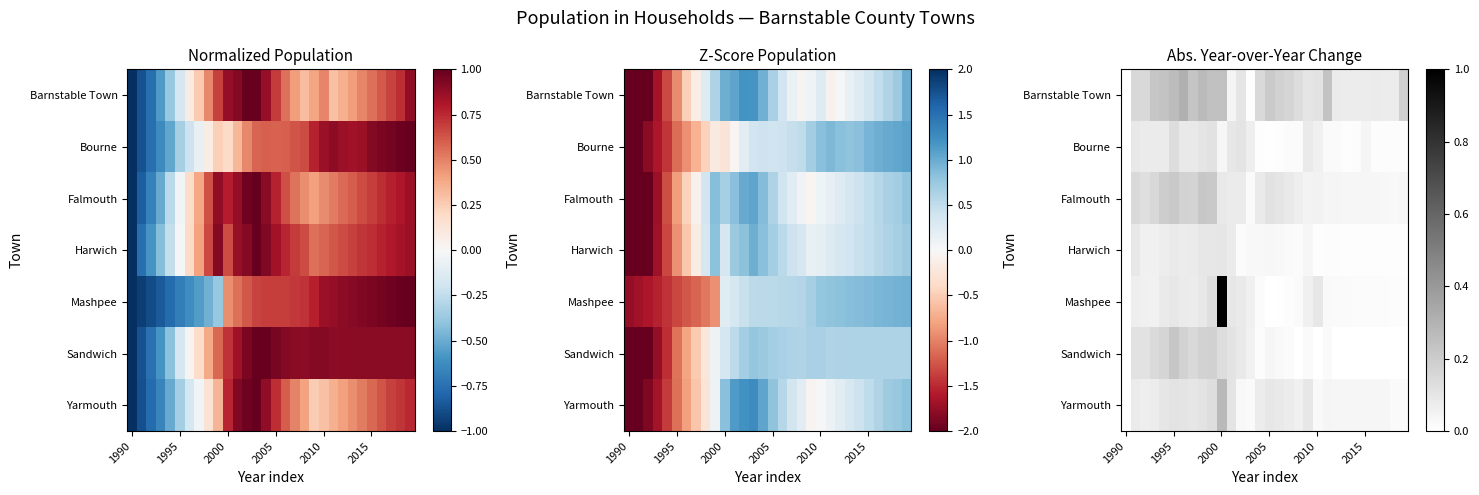

What is the sum of all Harwich values?

1.2